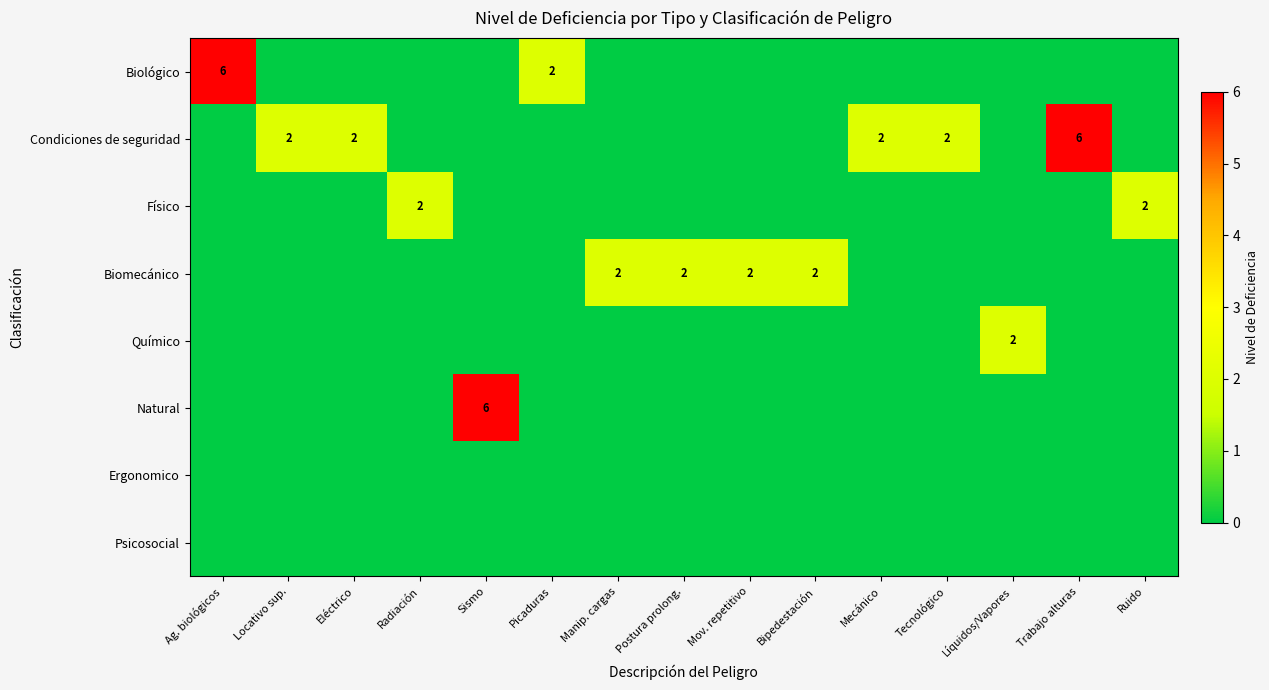

The Biomecánico series shows 2 at Manip. cargas. True or false?

True